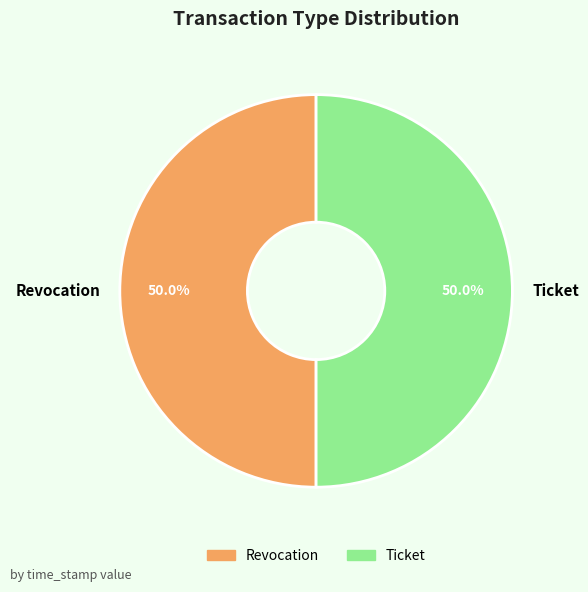

What percentage is the Revocation slice, to the nearest percent?

50%